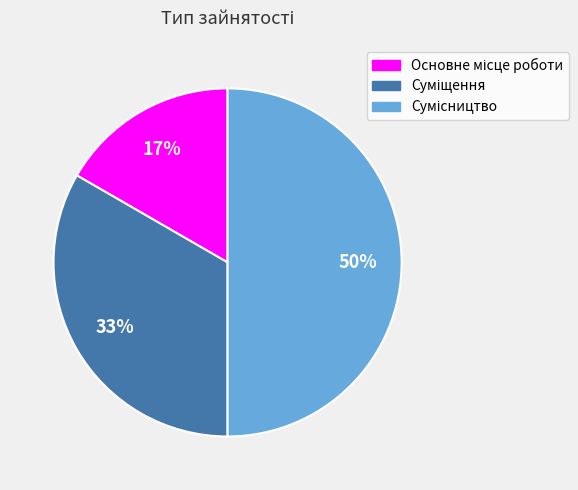

To the nearest percent, what is the difference between the largest and smallest slice percentages?

33%